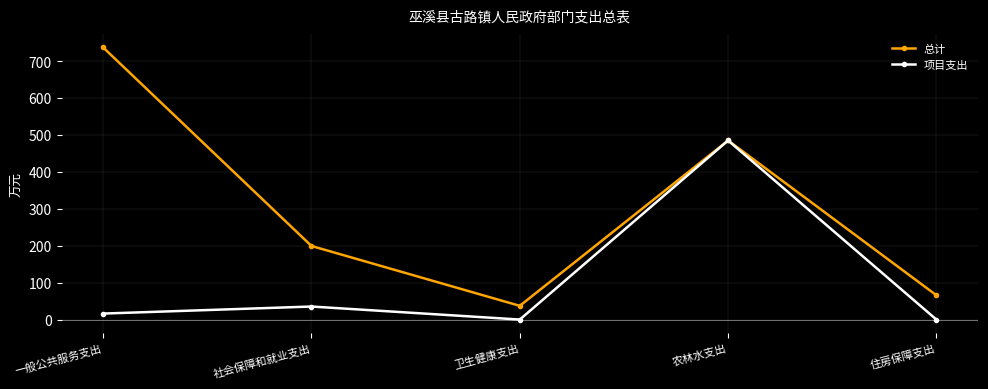

In 项目支出, how many points are lower than both neighbors (excluding endpoints)?

1